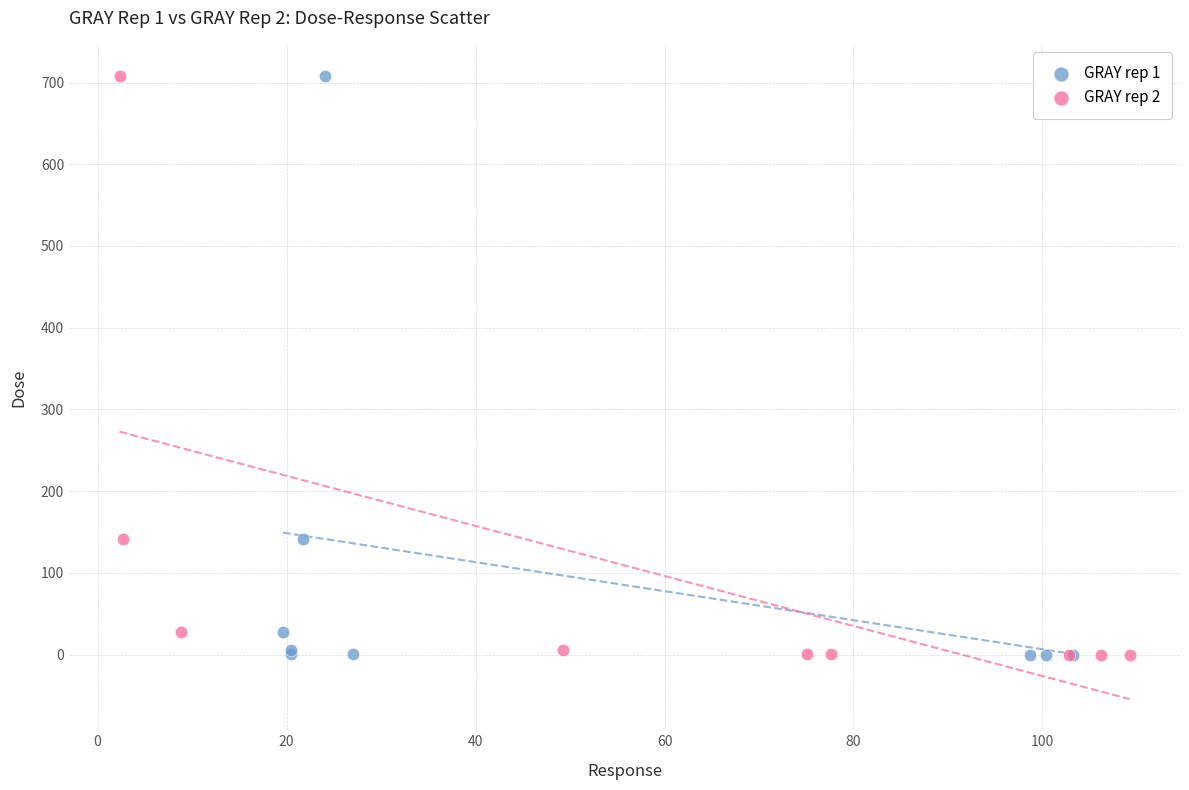

What are all the series names shown in the legend?

GRAY rep 1, GRAY rep 2